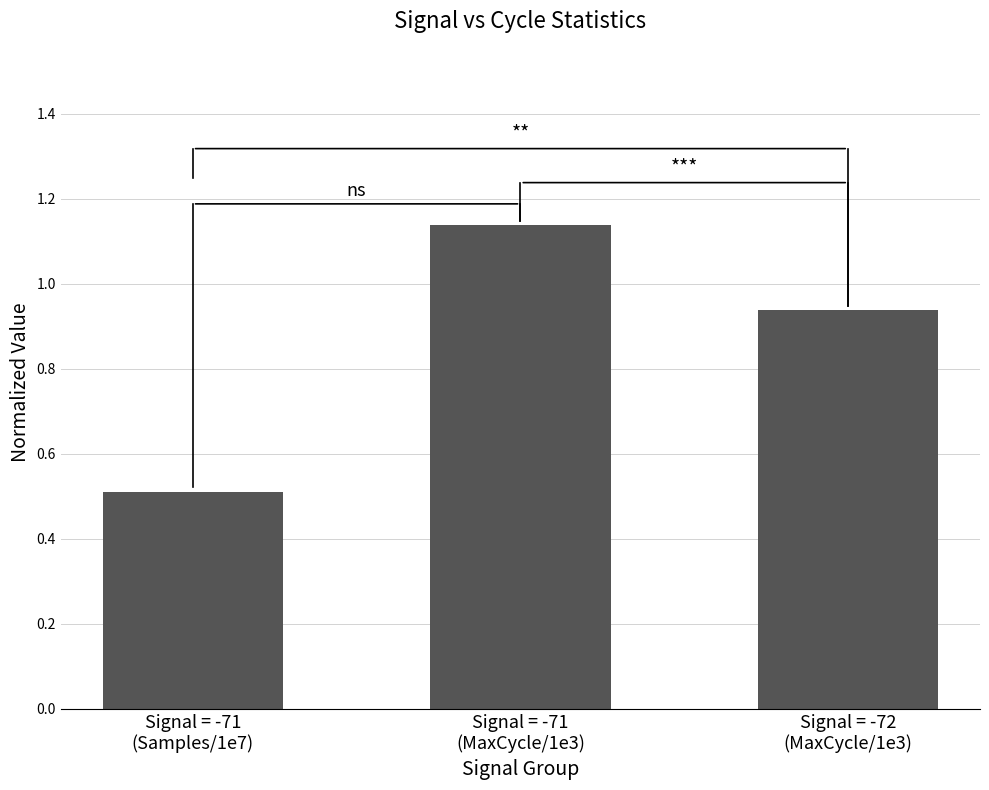

Approximately how many times larger is the value at Signal = -71
(Samples/1e7) compared to Signal = -71
(MaxCycle/1e3)?

0.4